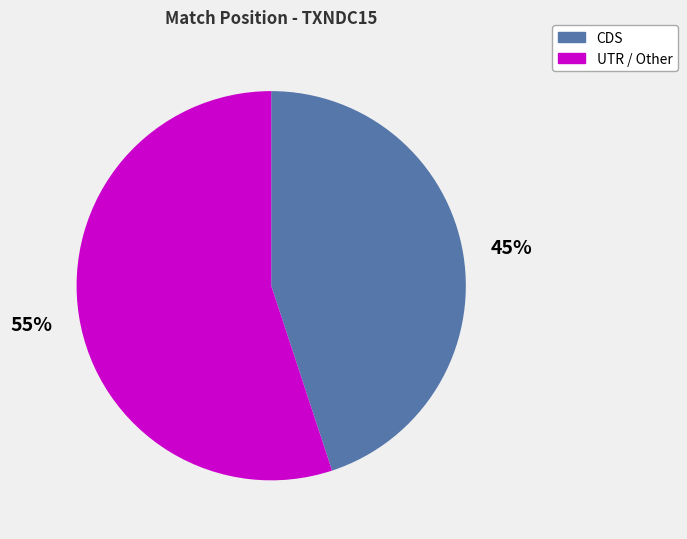

Is there any slice that represents more than half of the pie?

Yes